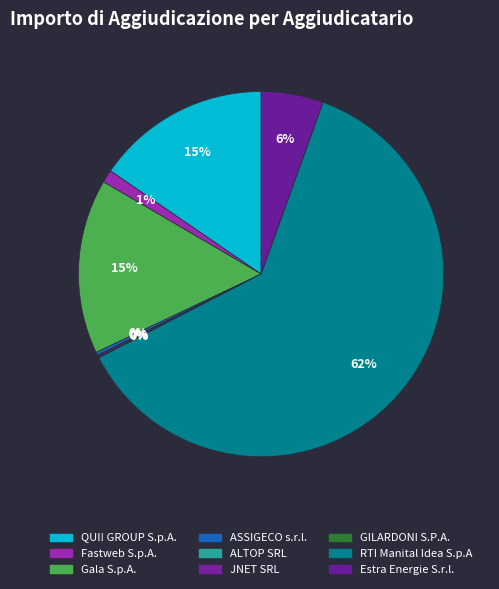

What is the ratio of the value at JNET SRL to the value at Fastweb S.p.A.?

0.1